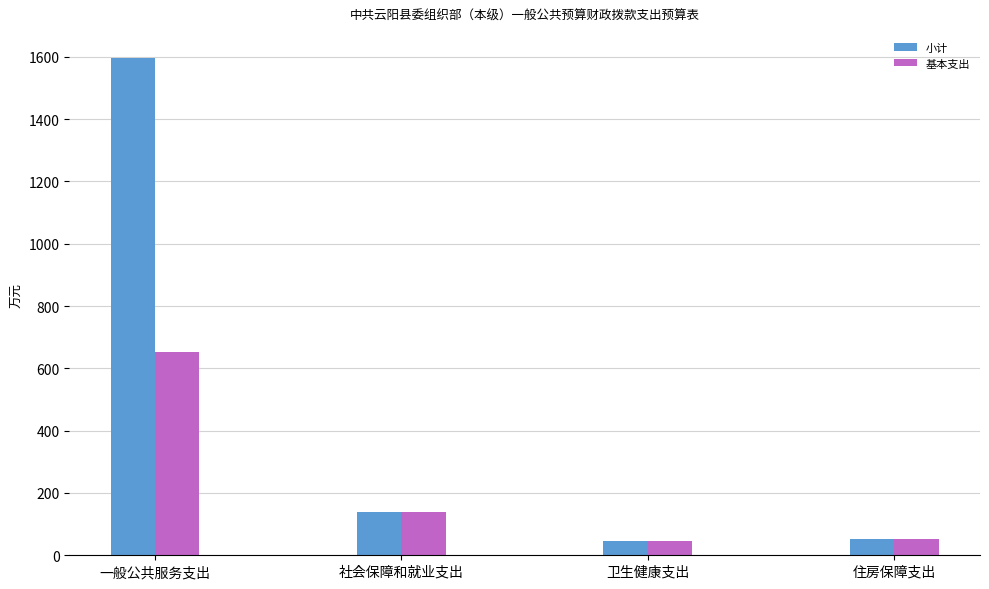

What is the label of the 3rd bar from the left?

卫生健康支出